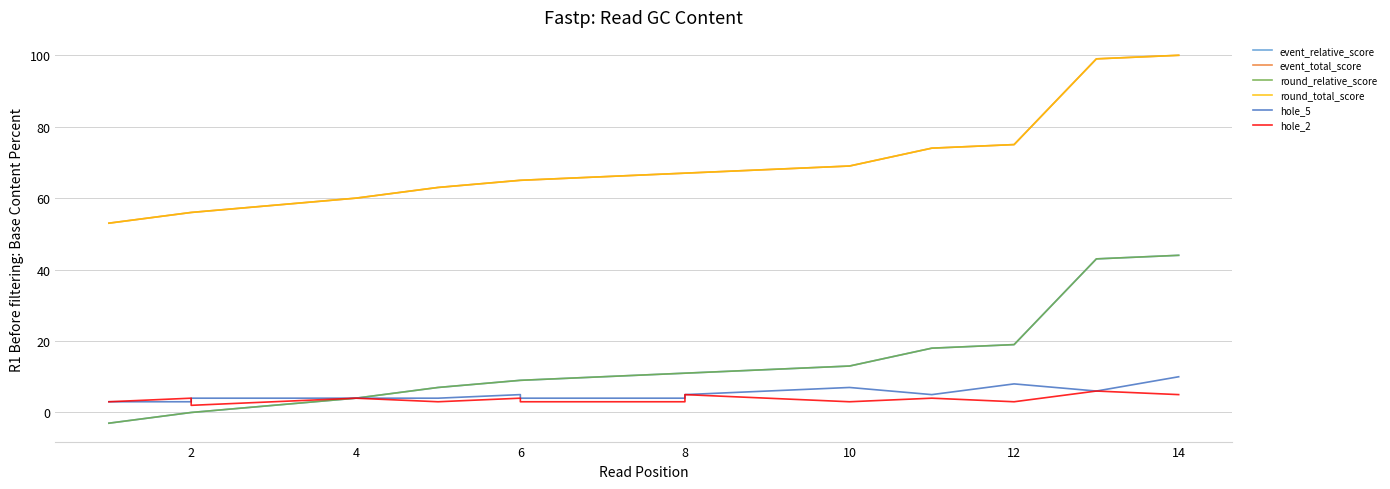

How many values in the hole_5 series are below 5?

7